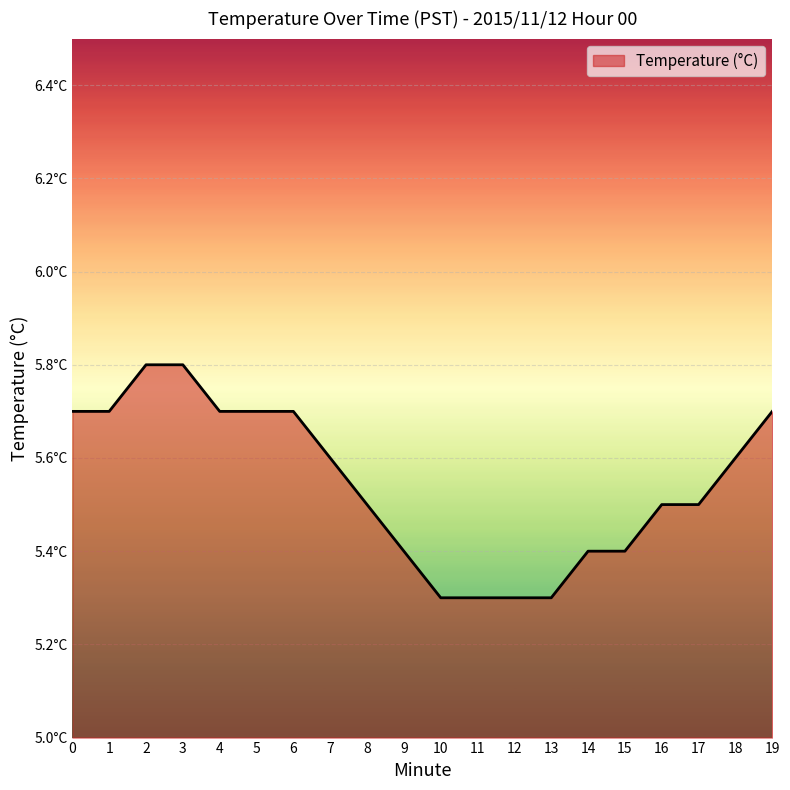

Reading right to left, transcribe all the data shown in this chart.

19=5.7	18=5.6	17=5.5	16=5.5	15=5.4	14=5.4	13=5.3	12=5.3	11=5.3	10=5.3	9=5.4	8=5.5	7=5.6	6=5.7	5=5.7	4=5.7	3=5.8	2=5.8	1=5.7	0=5.7